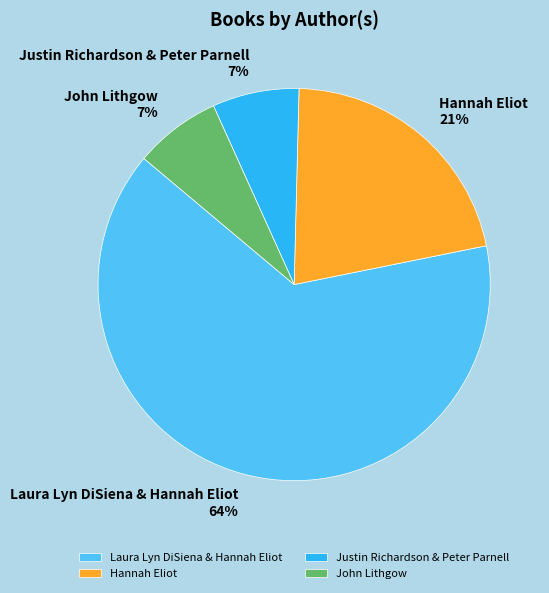

Between Laura Lyn DiSiena & Hannah Eliot and John Lithgow, which is larger?

Laura Lyn DiSiena & Hannah Eliot